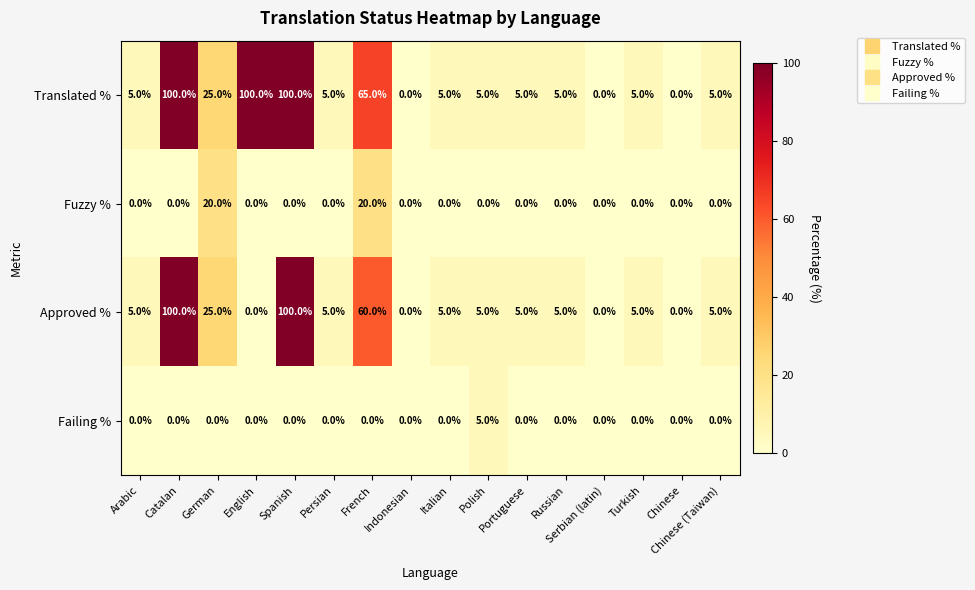

What is the average value of the Approved % series?

20